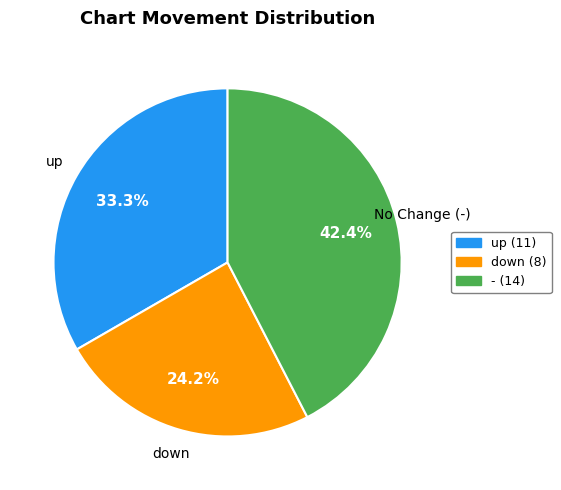

Is it true that down is 24% of the pie?

True